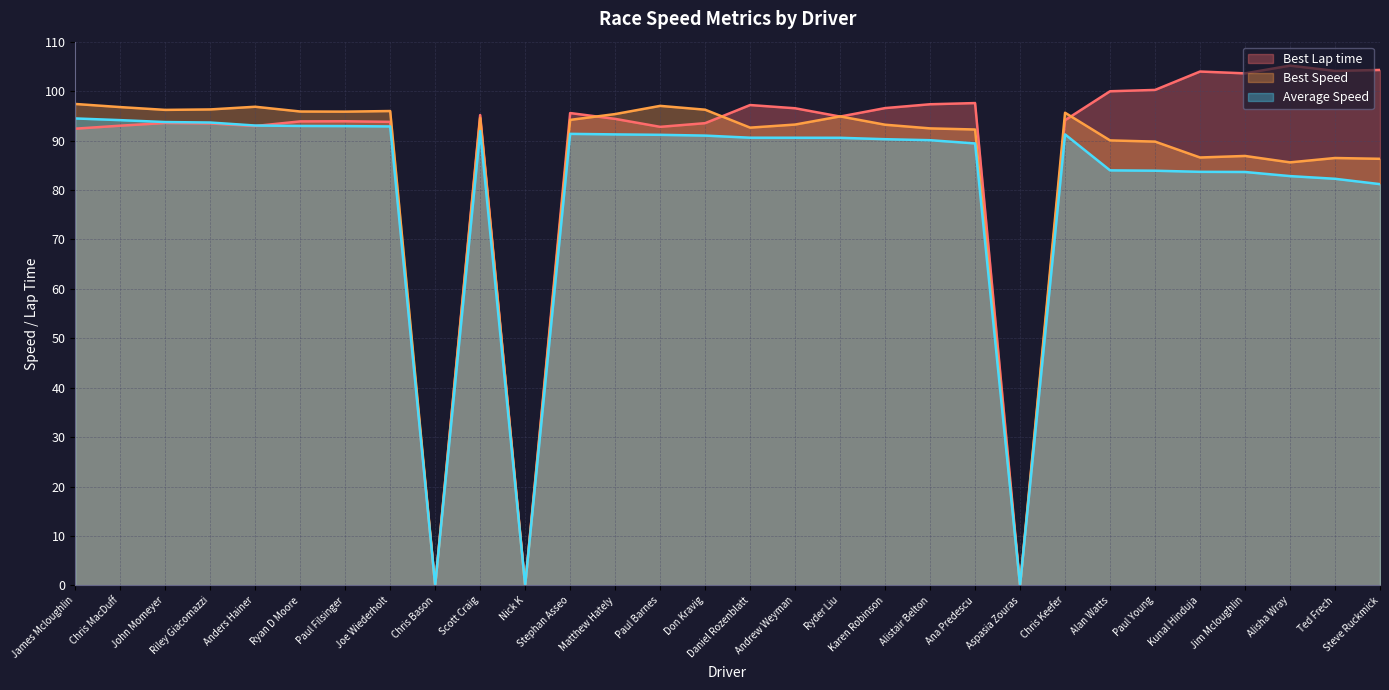

Between Alistair Belton and Paul Young, which series saw the biggest shift?

Average Speed